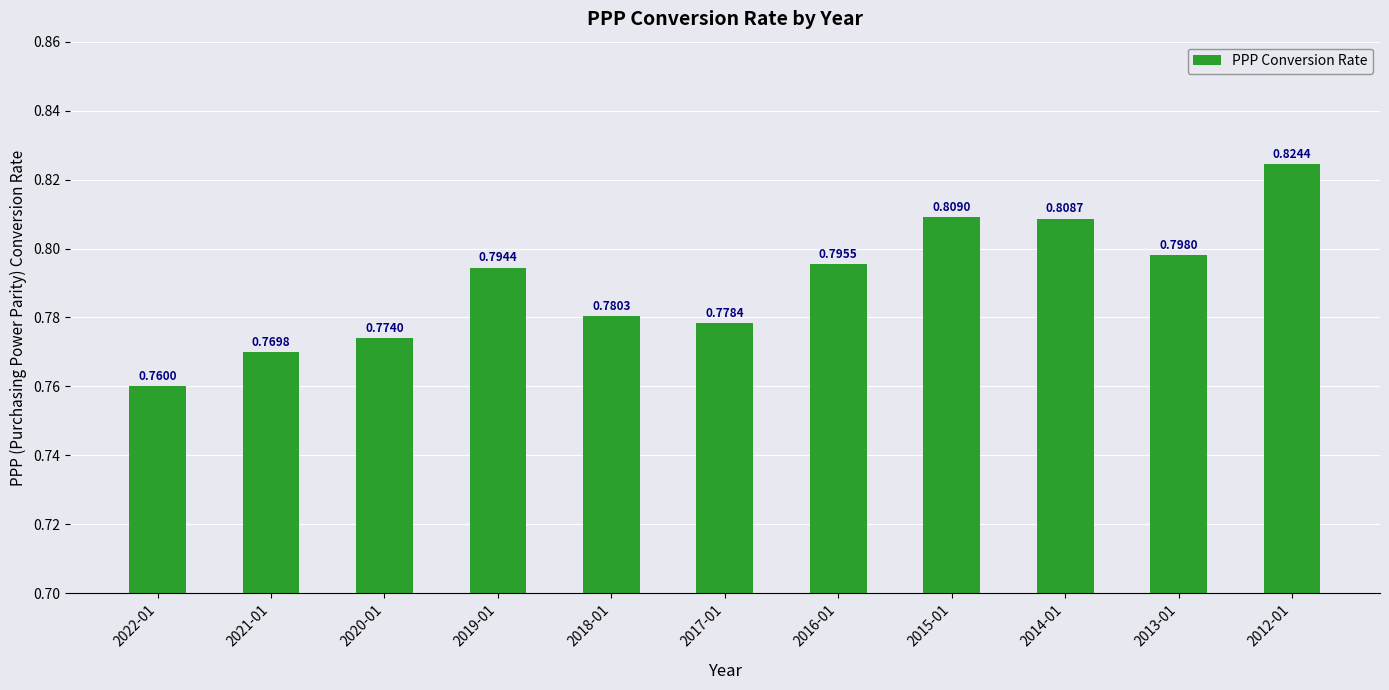

Are the bars horizontal?

No